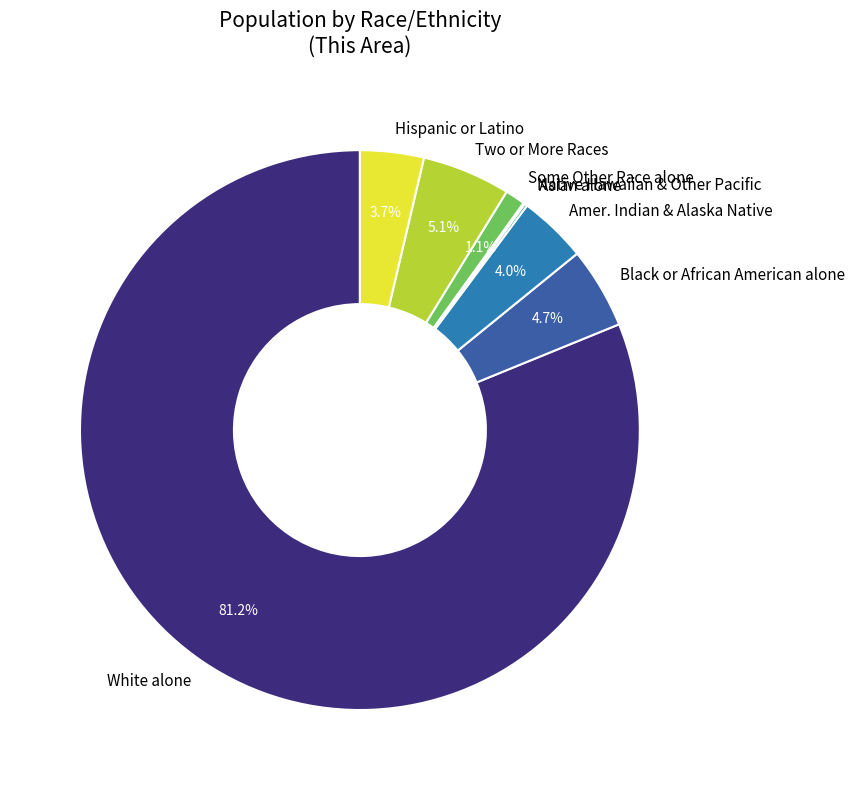

Does any single category account for the majority?

Yes